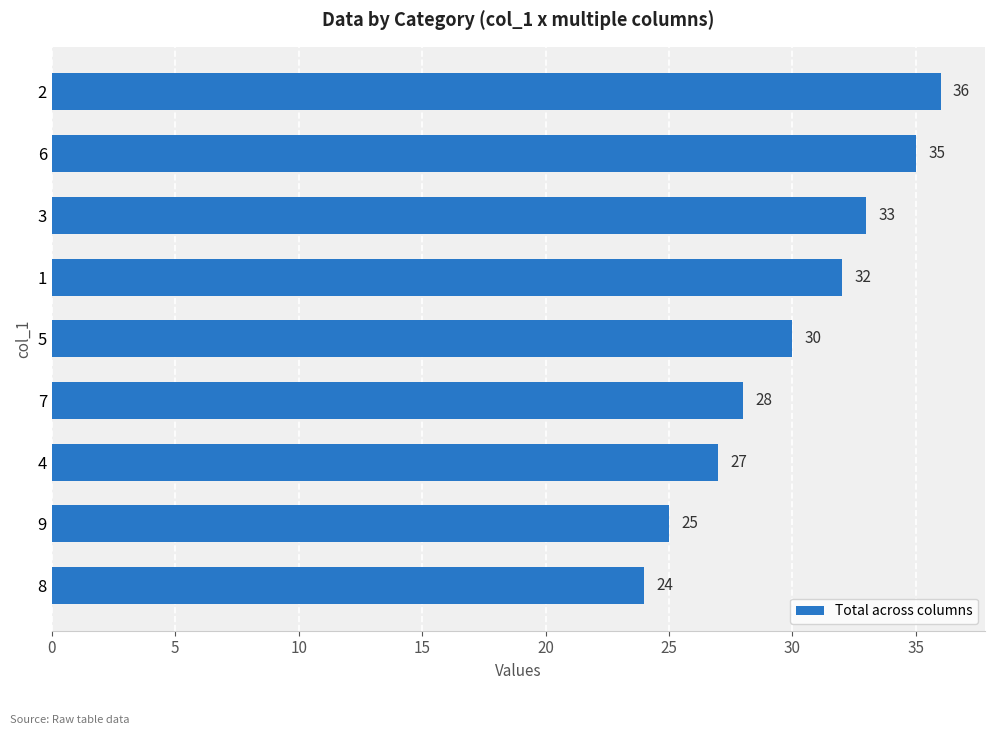

Reading bottom to top, list all the values displayed in this chart.

24	25	27	28	30	32	33	35	36